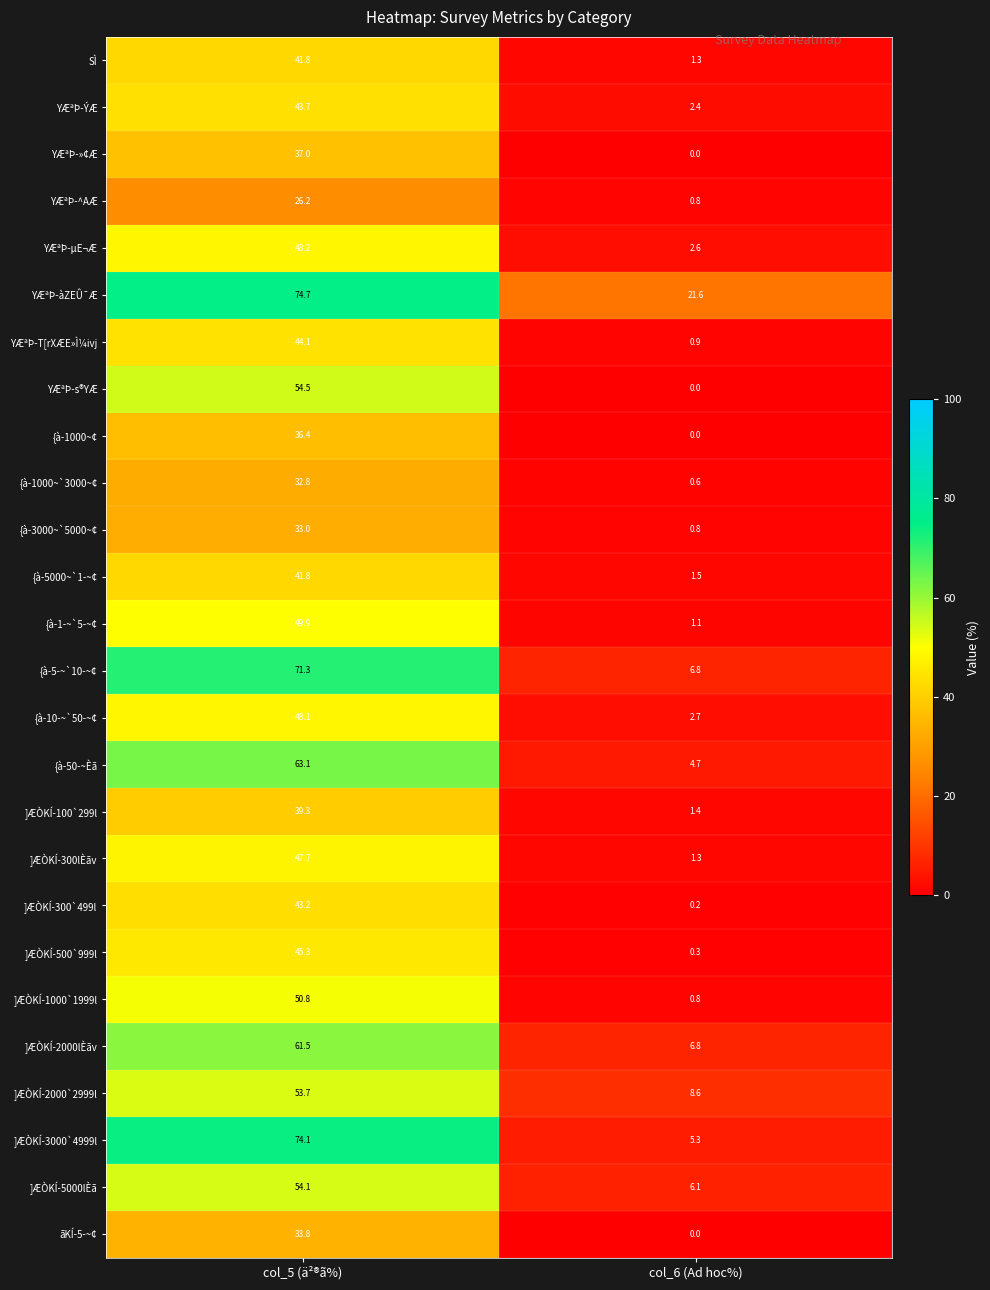

Which series has the largest total across all categories?

YÆªÞ-àZEÛ¯Æ